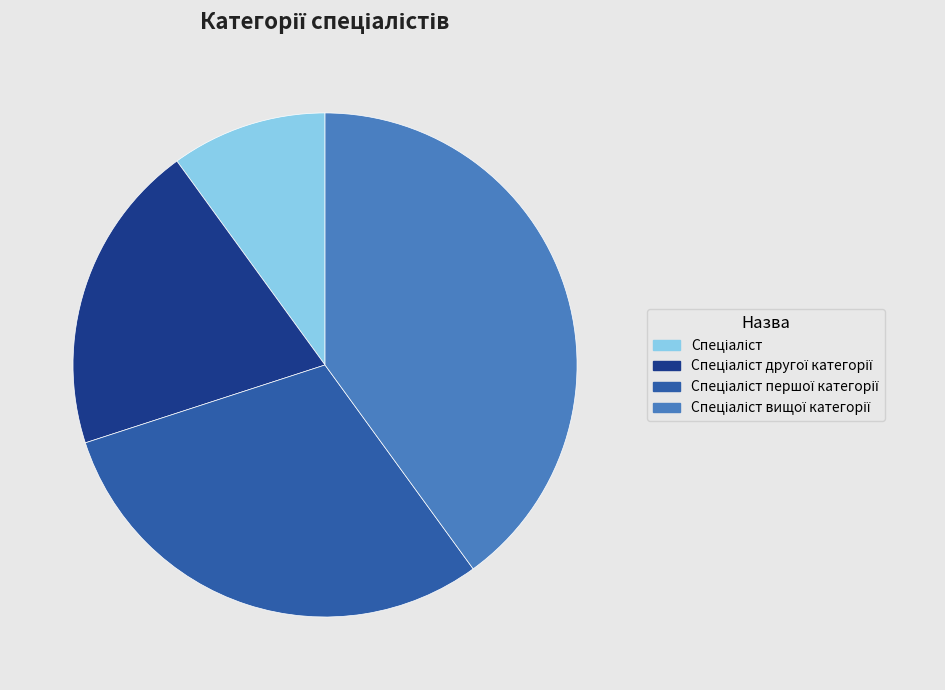

Is there a majority slice in this chart?

No